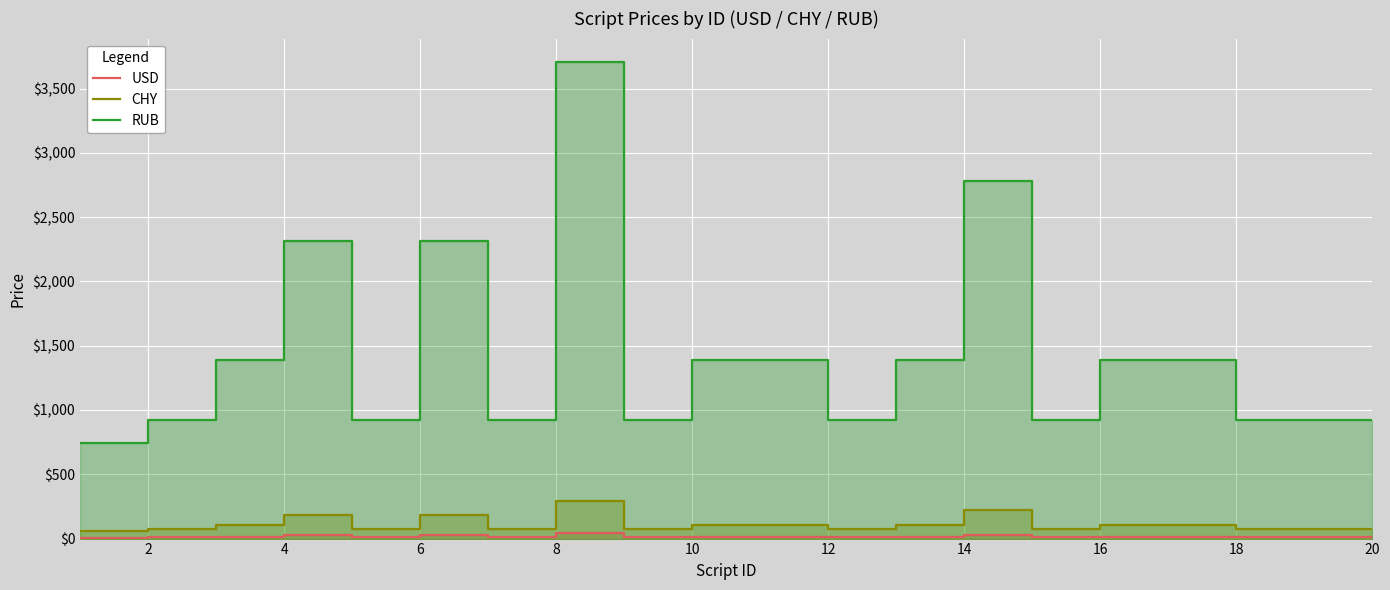

Which series has the largest range (max minus min)?

RUB